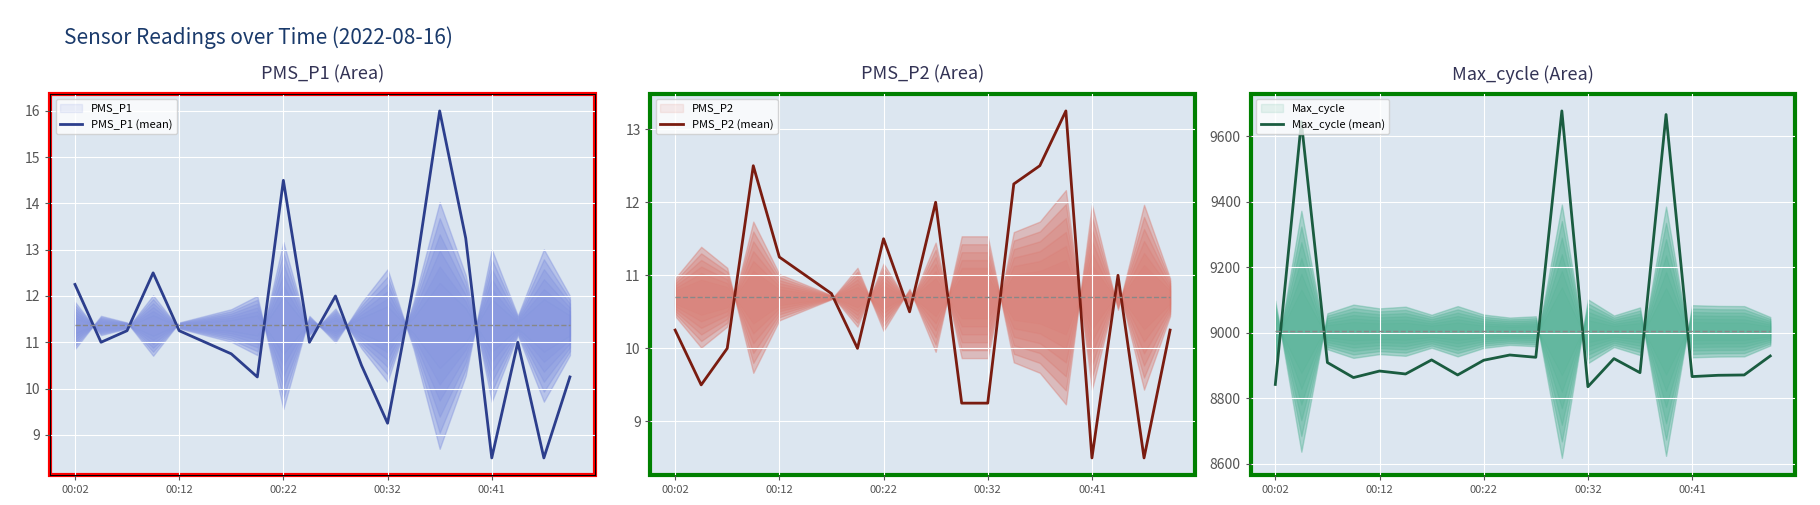

Is it true that PMS_P1 (mean) equals 7.1 at 00:12?

False